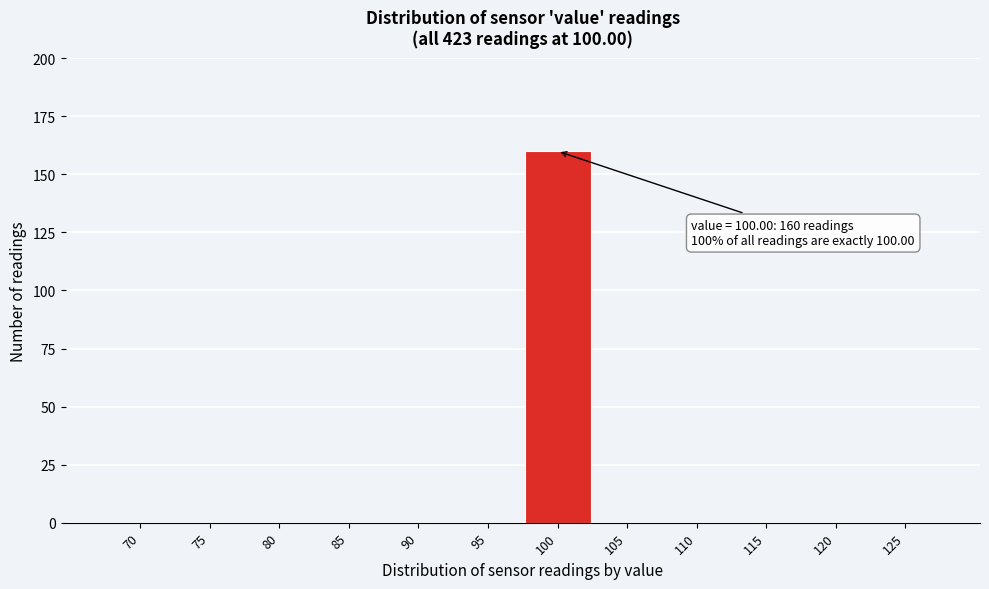

Reading left to right, transcribe all the data shown in this chart.

70=0	75=0	80=0	85=0	90=0	95=0	100=160	105=0	110=0	115=0	120=0	125=0